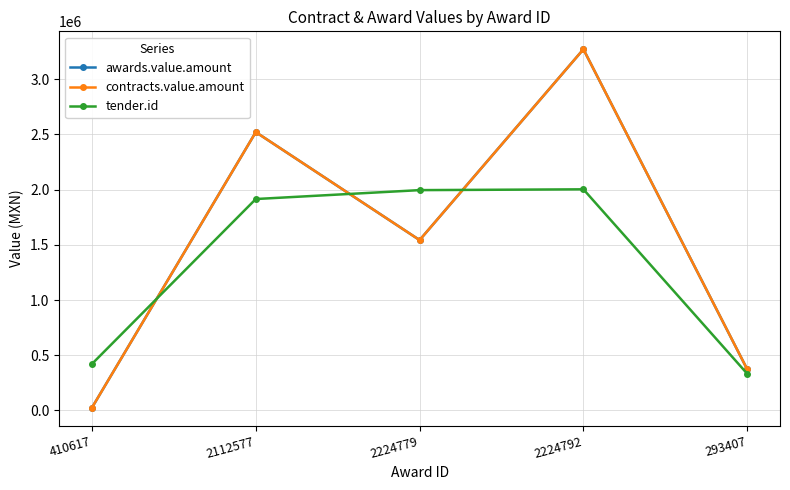

Is this an area chart (filled region under the line)?

No